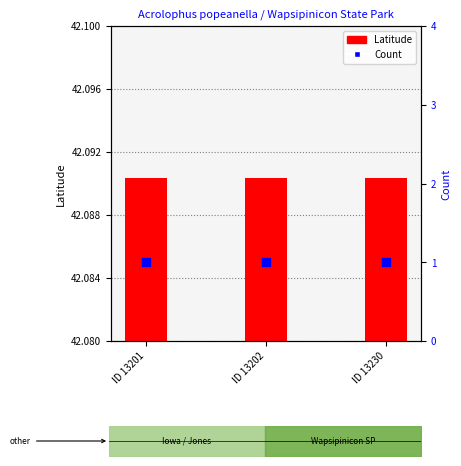

Which series has the largest total across all categories?

Latitude